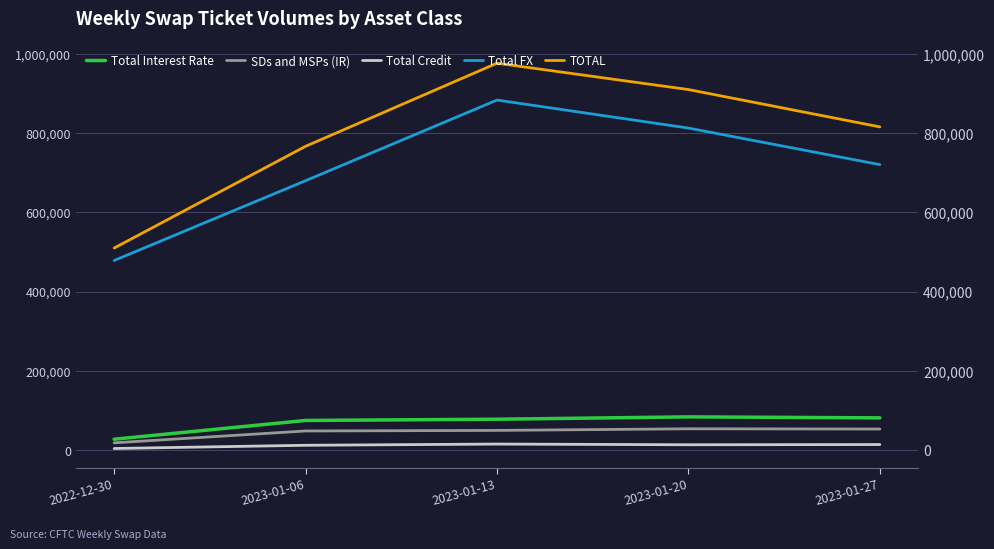

What is the average value of the Total Credit series?

11712